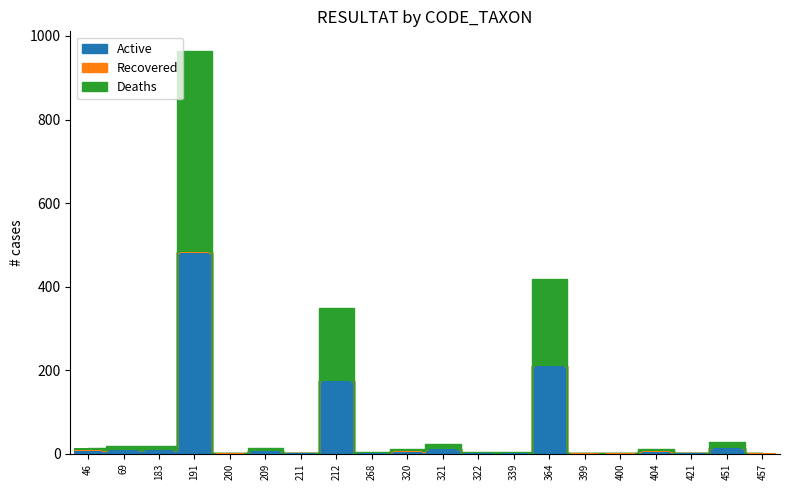

Which category has the highest value in the Active series?

191